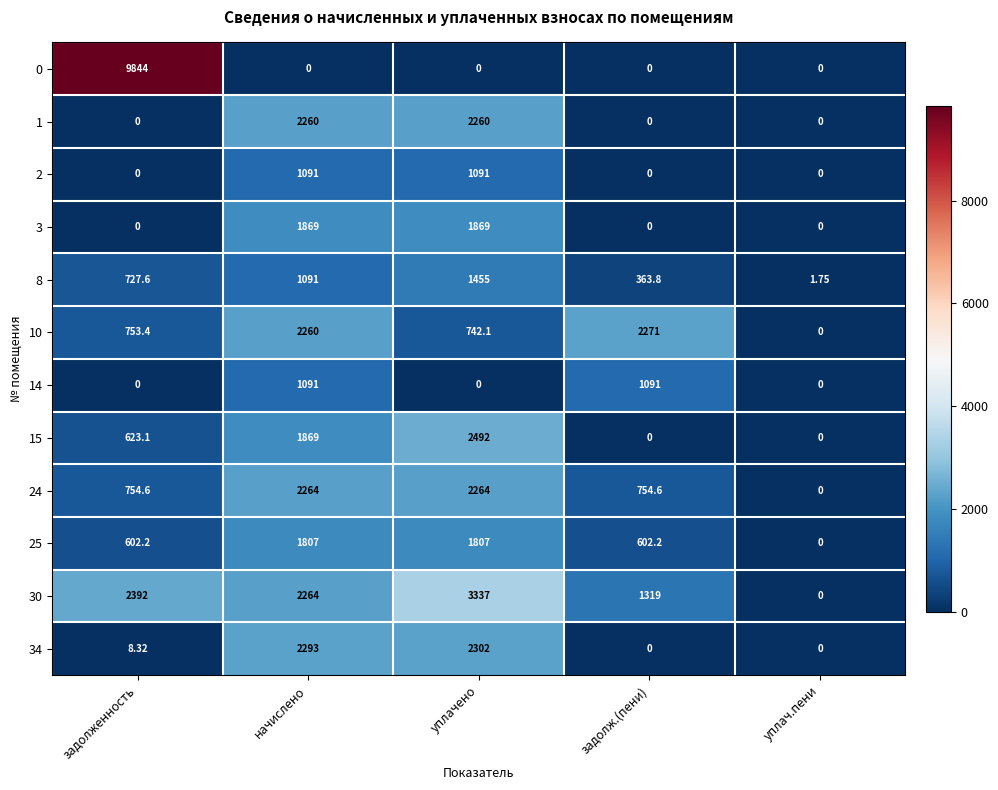

How many values in the 1 series exceed 0?

2